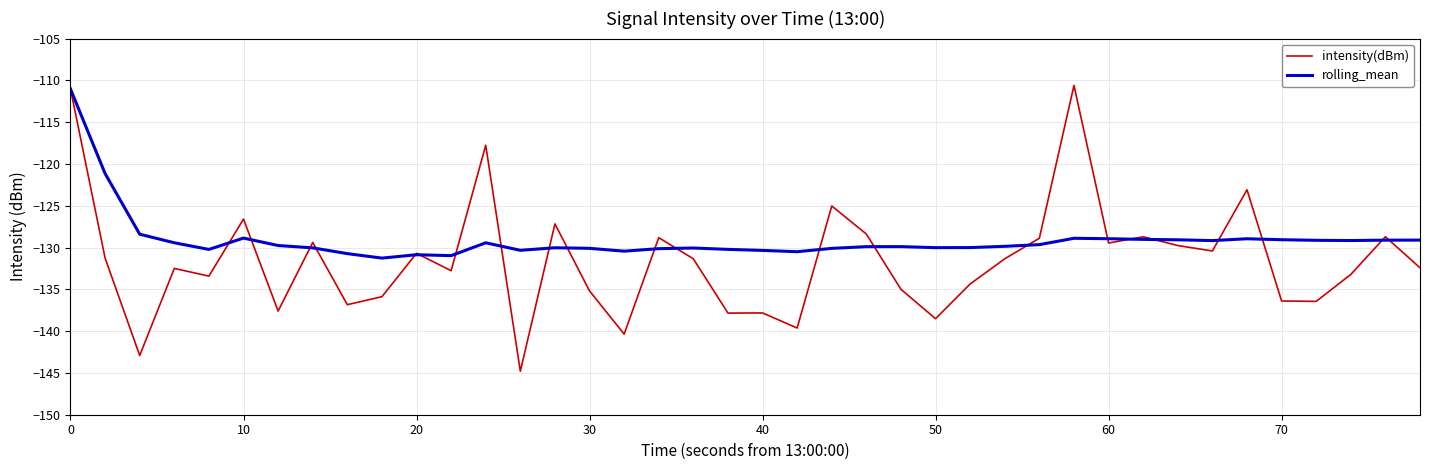

Which series has the largest total across all categories?

rolling_mean